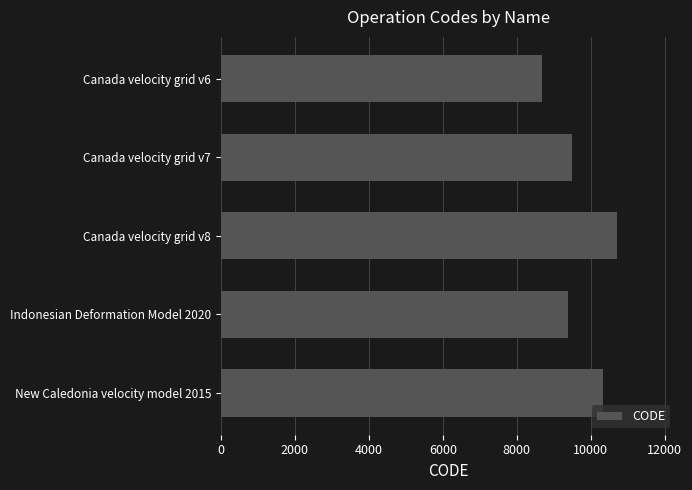

The chart shows a value of 10323 at New Caledonia velocity model 2015. True or false?

True